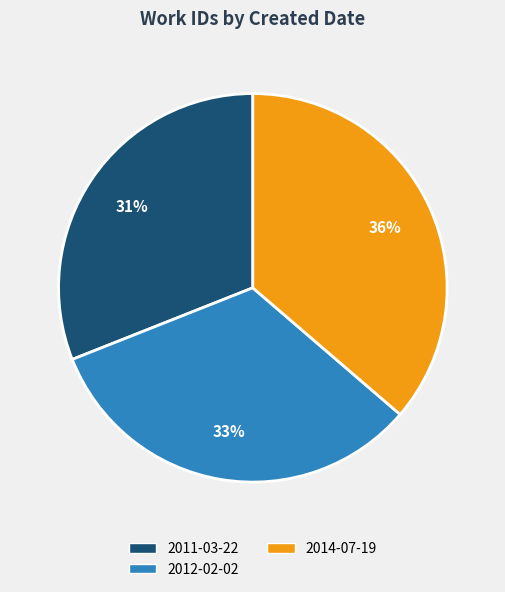

Approximately how many times larger is the value at 2011-03-22 compared to 2012-02-02?

0.9